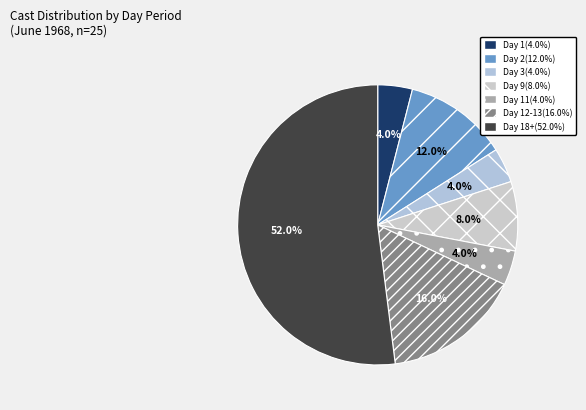

Which category has the smallest portion of the pie?

Day 1